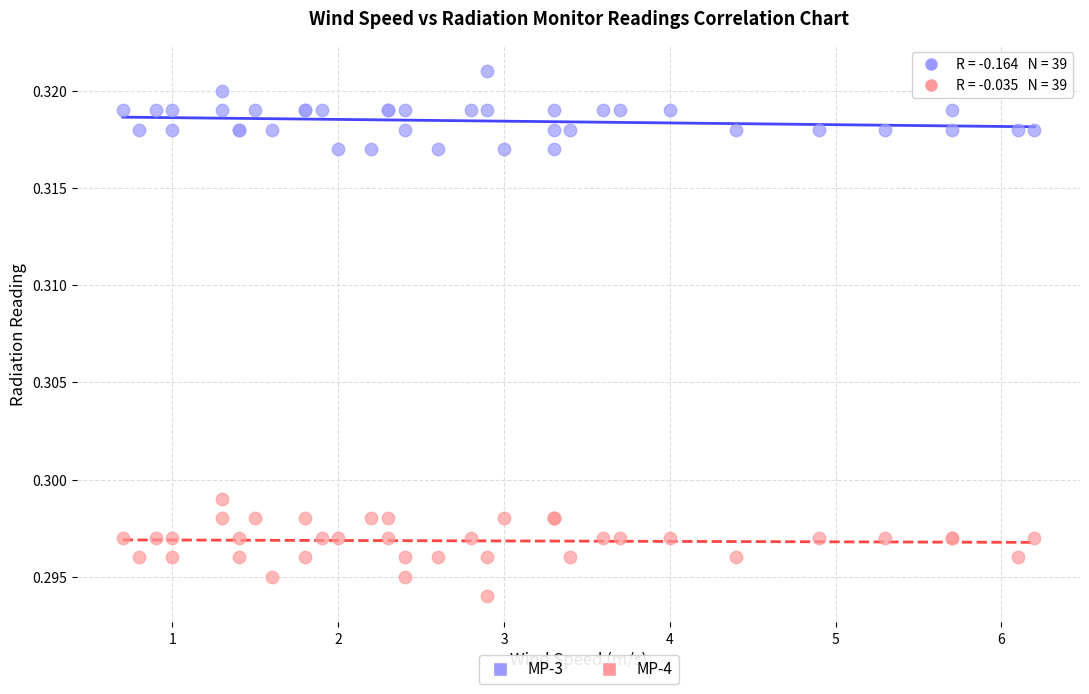

What is the X range (max minus min) for the scatter plot?

5.5